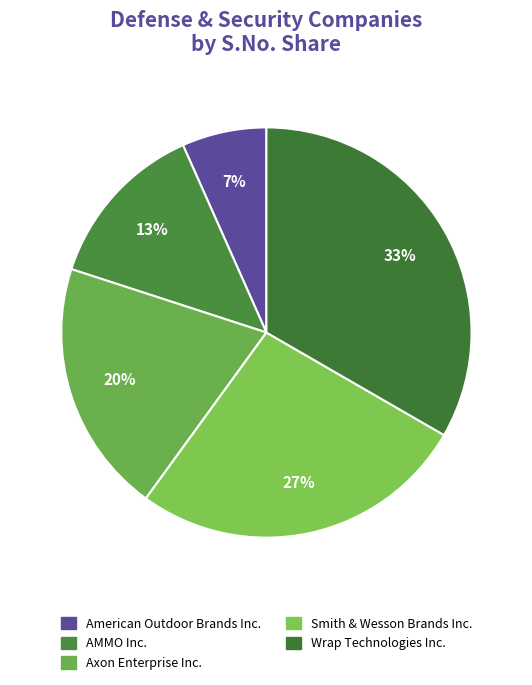

The AMMO Inc. slice represents 6% of the pie. True or false?

False